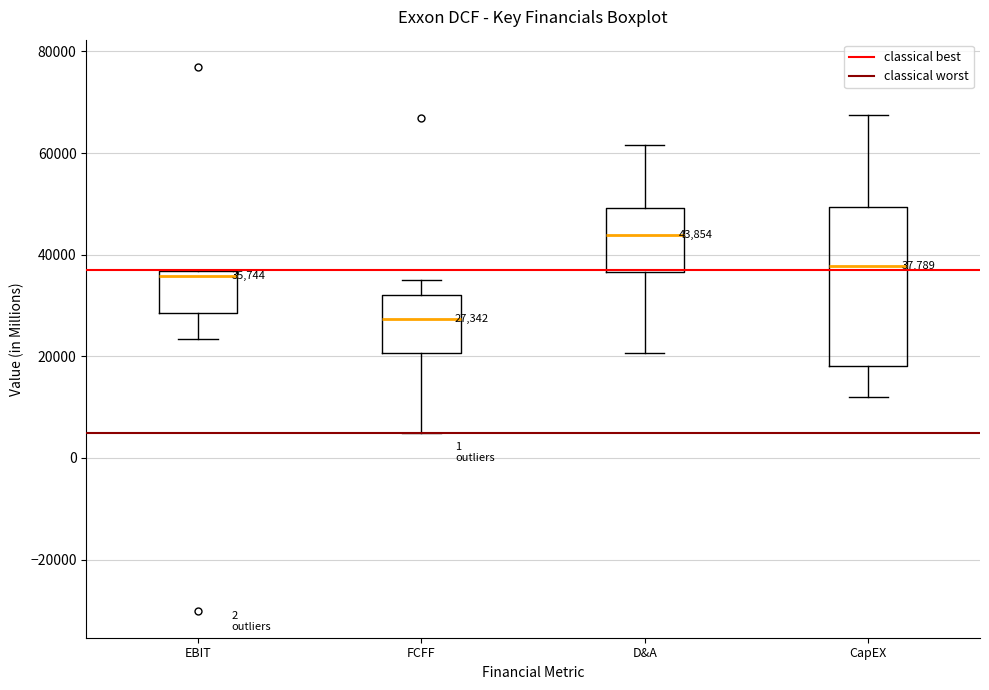

Which box has the lowest median line?

FCFF